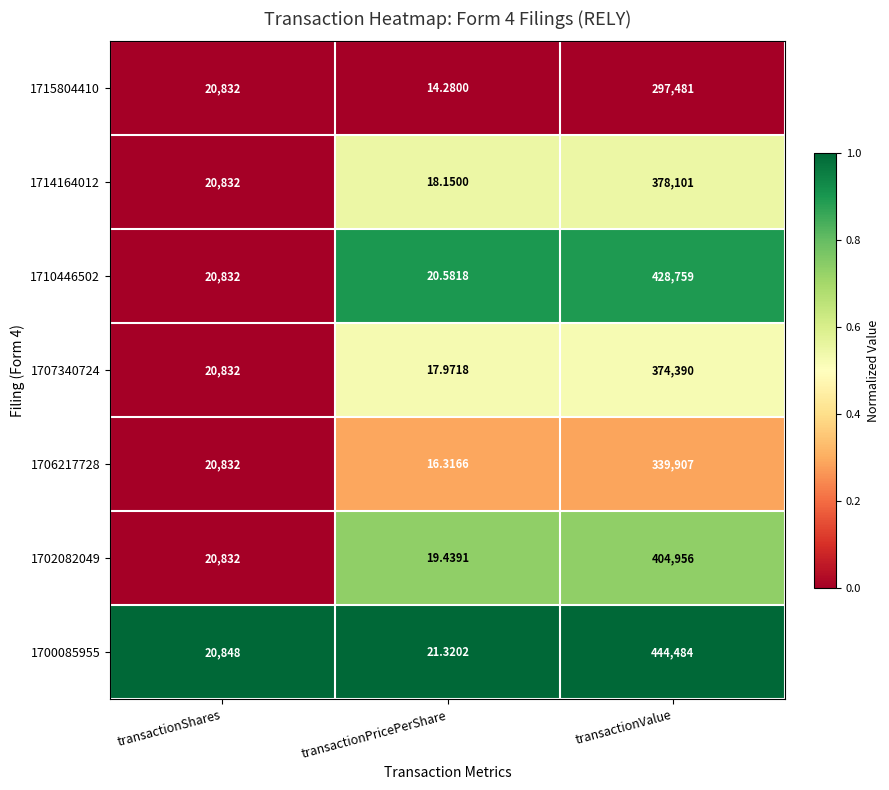

Where is 1710446502 nearest to the value 214389?

transactionShares